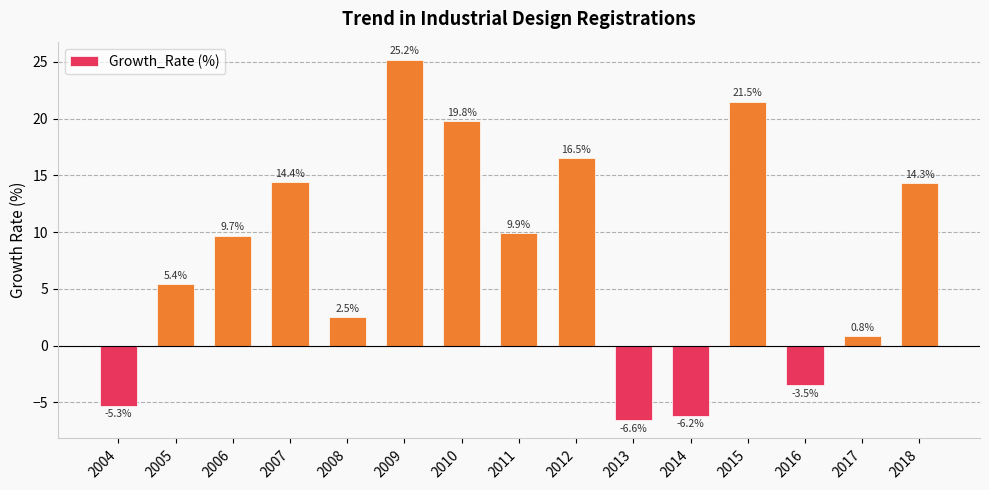

How many values are below 9?

7